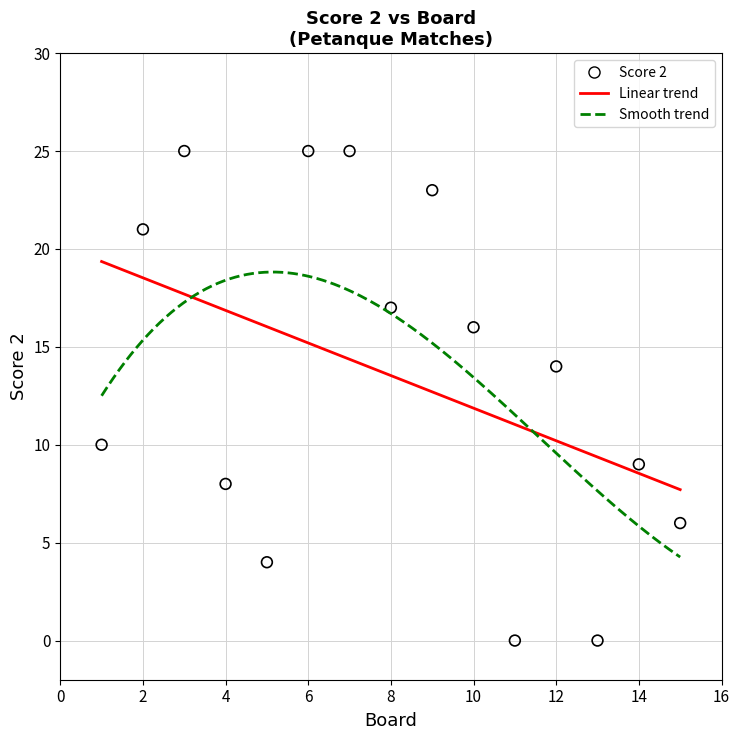

What is the range of X values (max minus min)?

14